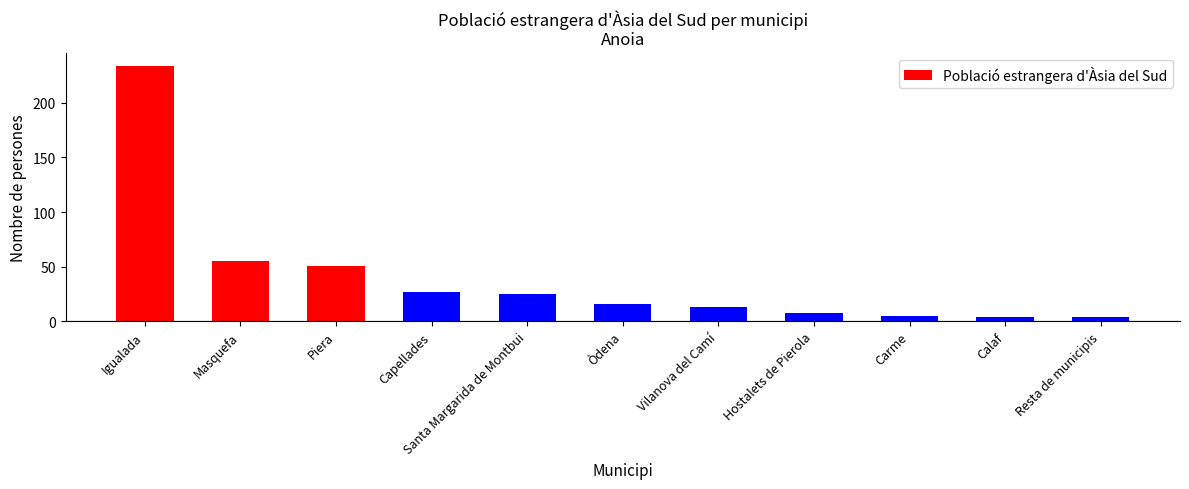

What is the maximum value shown in the chart?

234